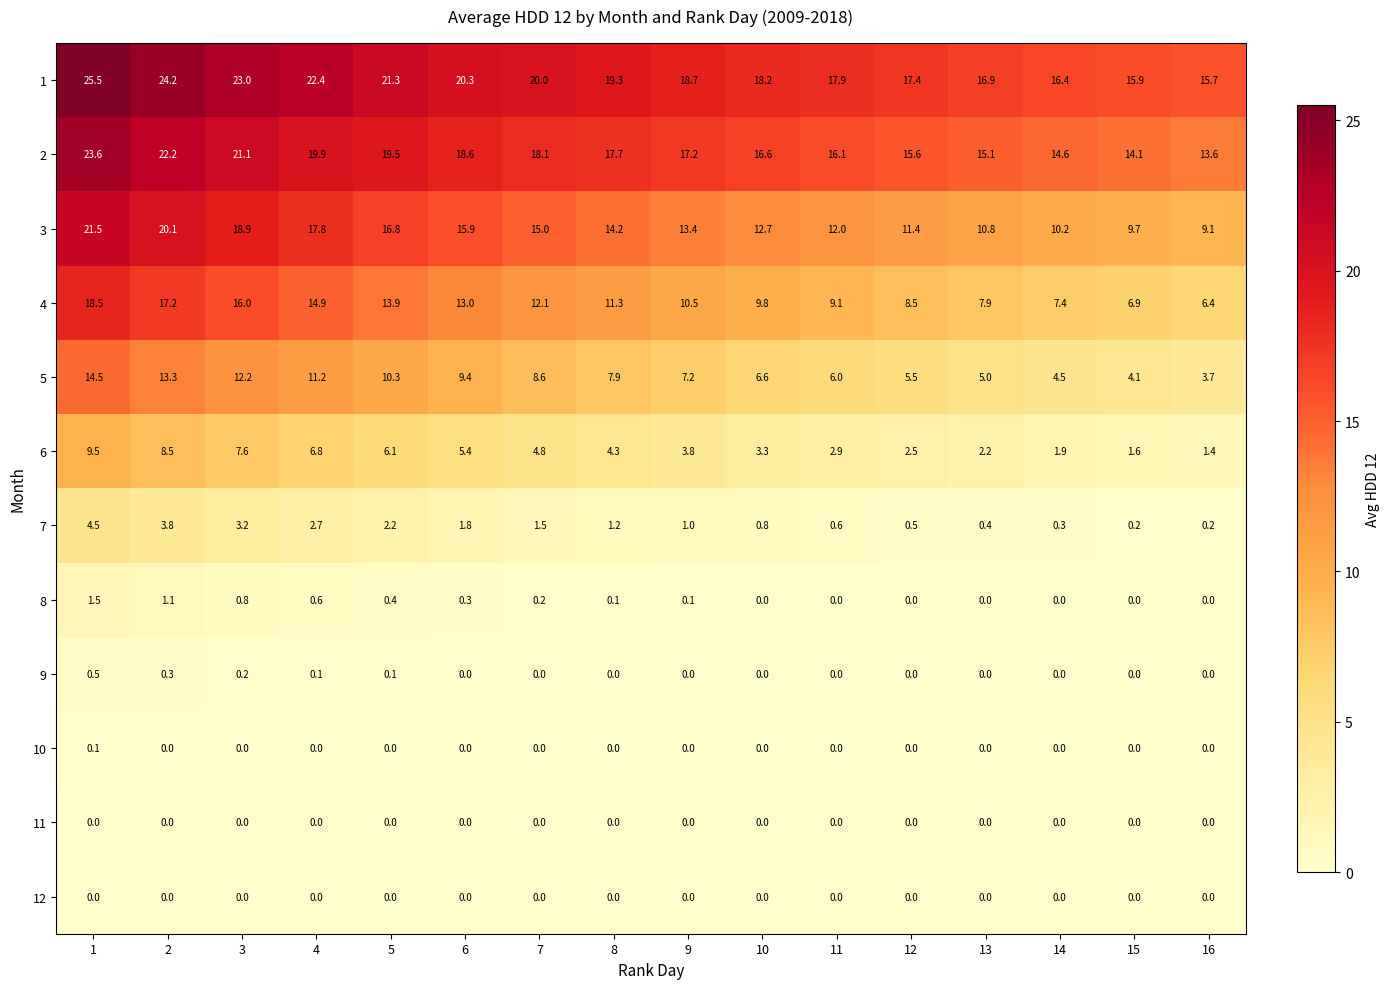

The value of 11 at 12 is 0.0. True or false?

True